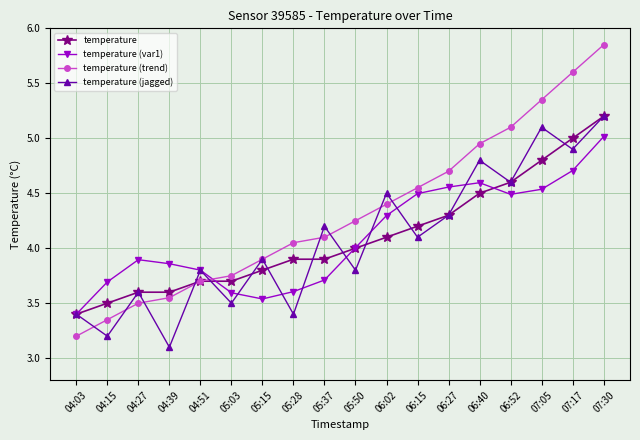

At which label does temperature (jagged) reach its peak?

07:30